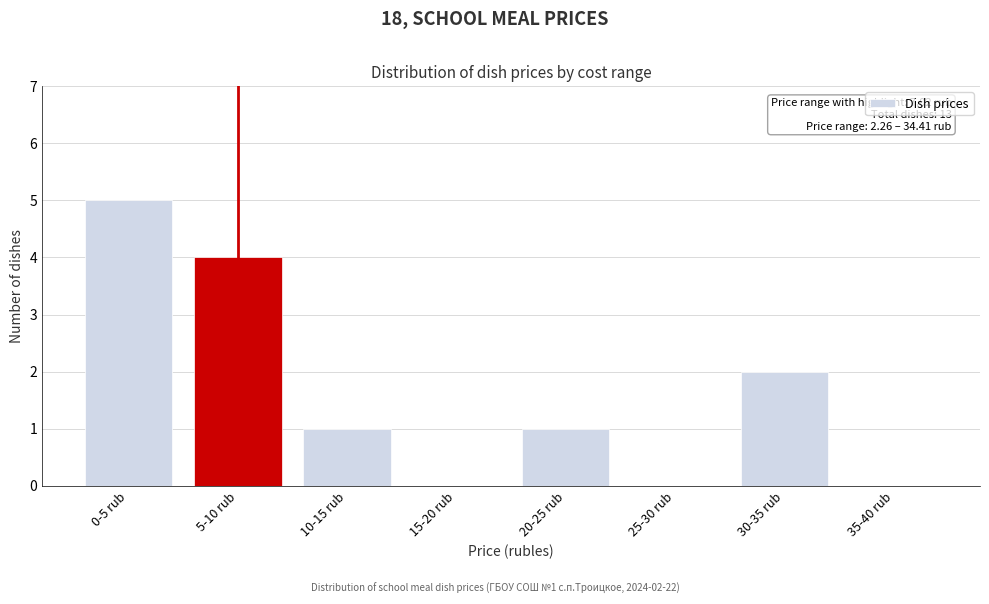

Reading right to left, what are all the values shown in this chart?

35-40 rub=0	30-35 rub=2	25-30 rub=0	20-25 rub=1	15-20 rub=0	10-15 rub=1	5-10 rub=4	0-5 rub=5